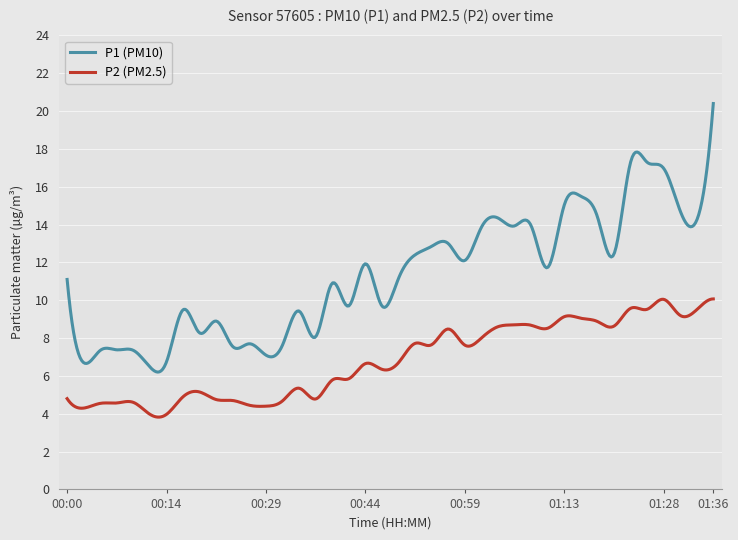

What is the highest value of the P2 (PM2.5) series?

10.1